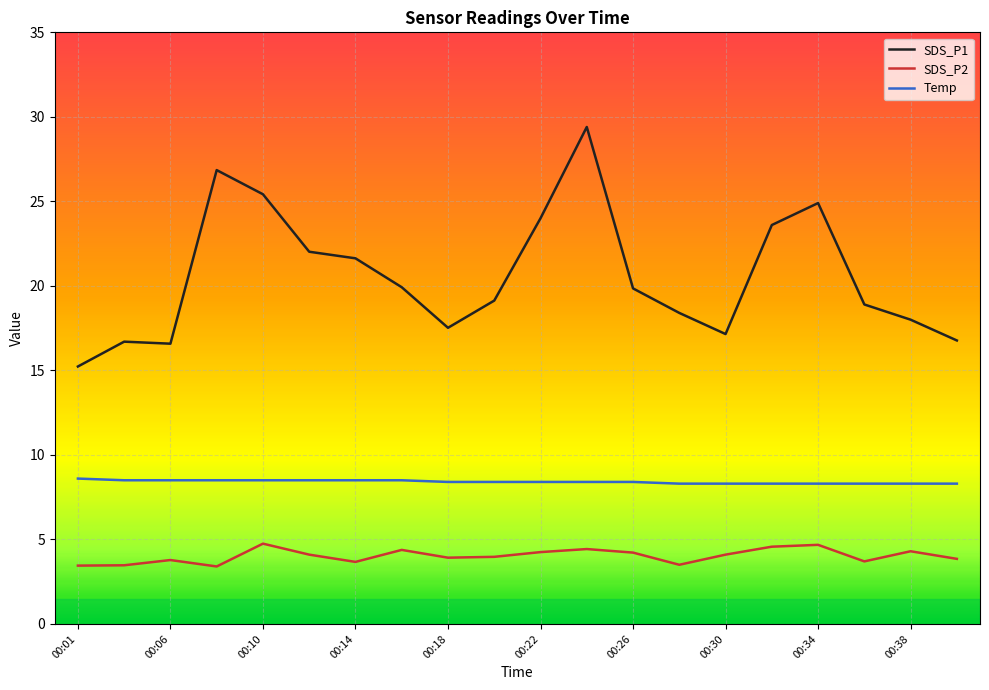

What is the greatest value displayed?

29.4